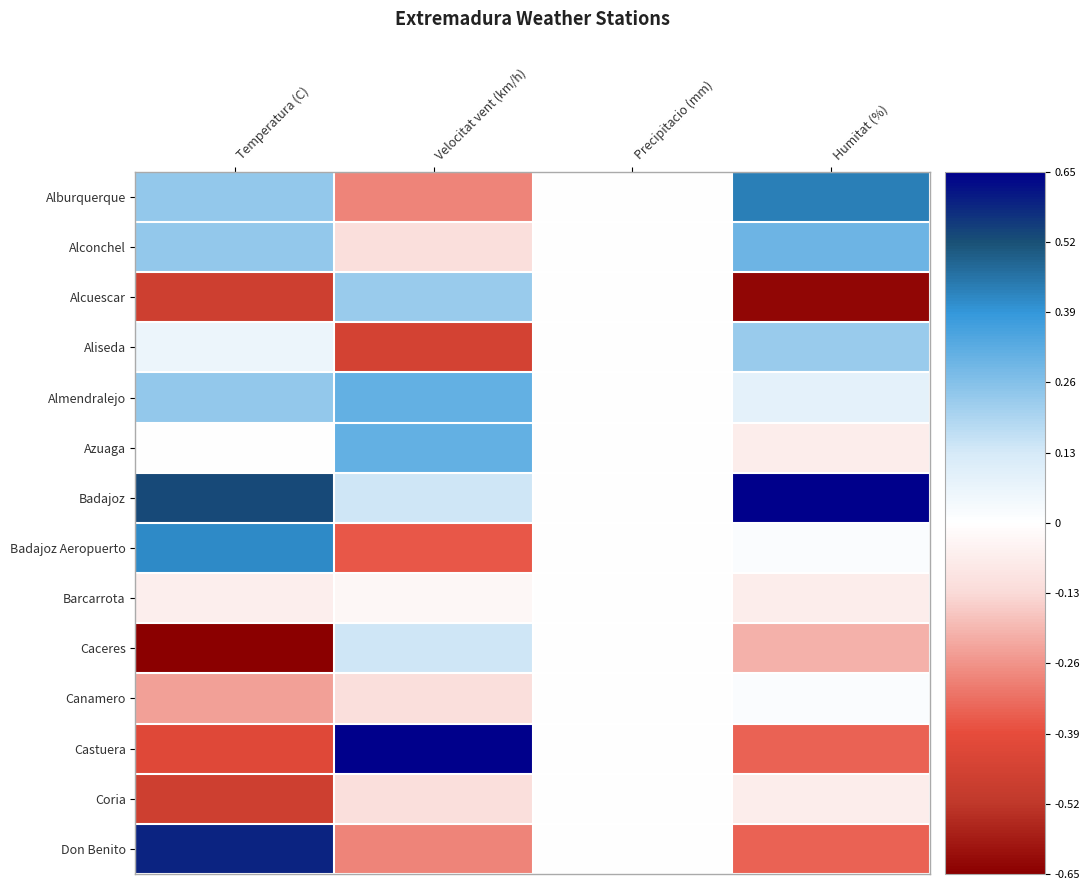

At which category is the sum across all series the highest?

Precipitacio (mm)